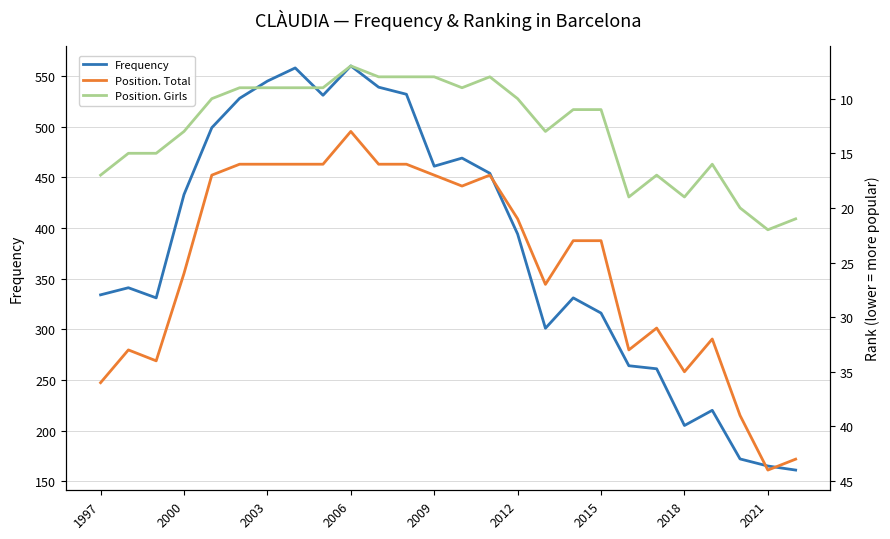

Is it true that Frequency equals 394 at 2012?

True